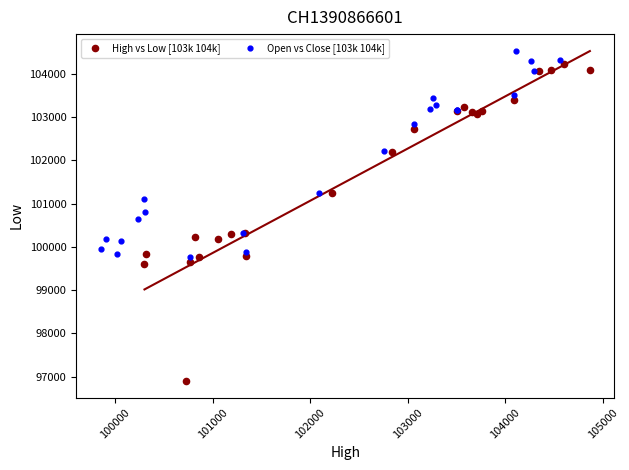

Which series contains the lowest Y value?

High vs Low [103k 104k]